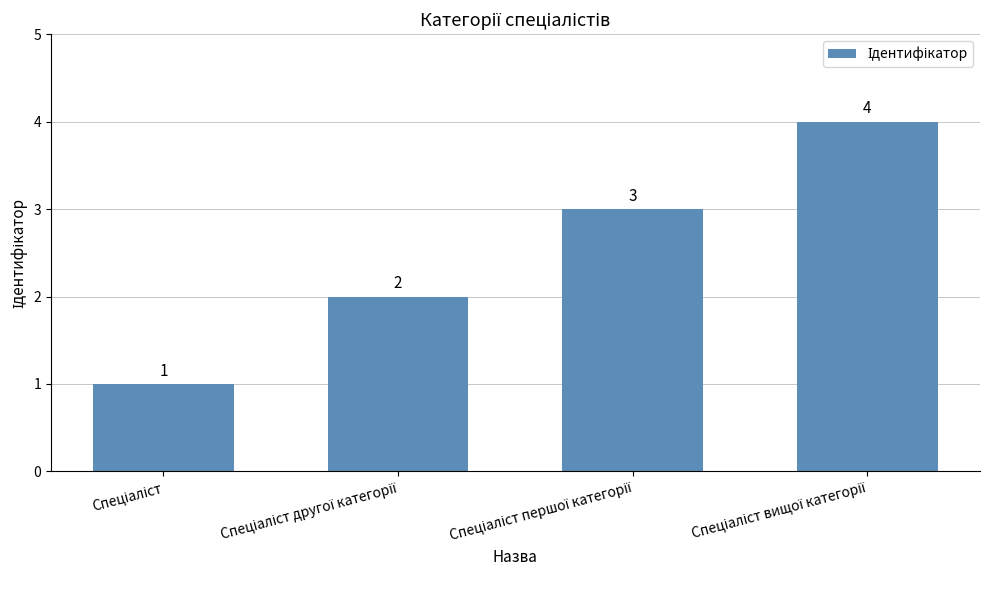

What is the greatest value displayed?

4